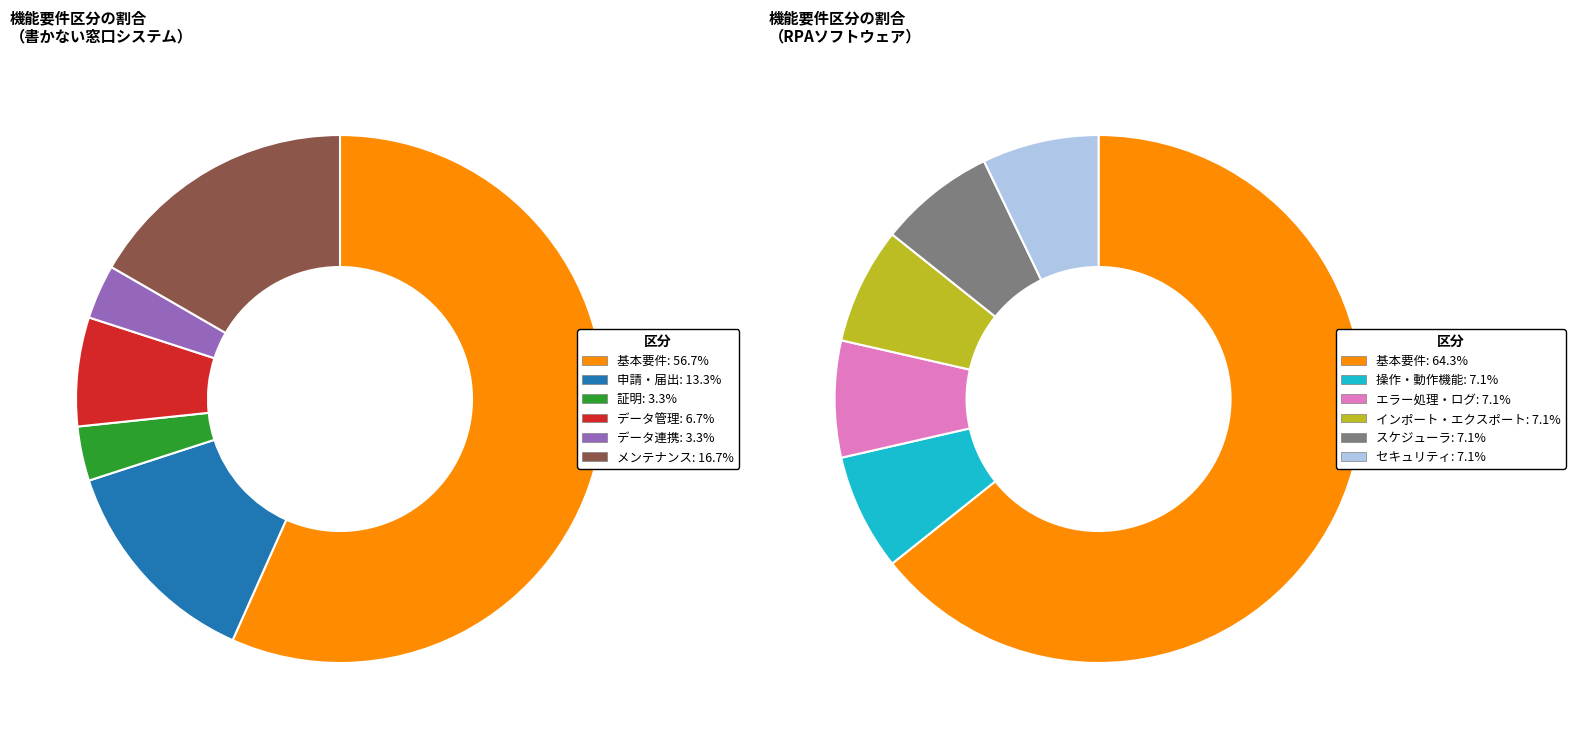

Approximately how many times larger is the value at 証明 compared to 申請・届出?

0.2